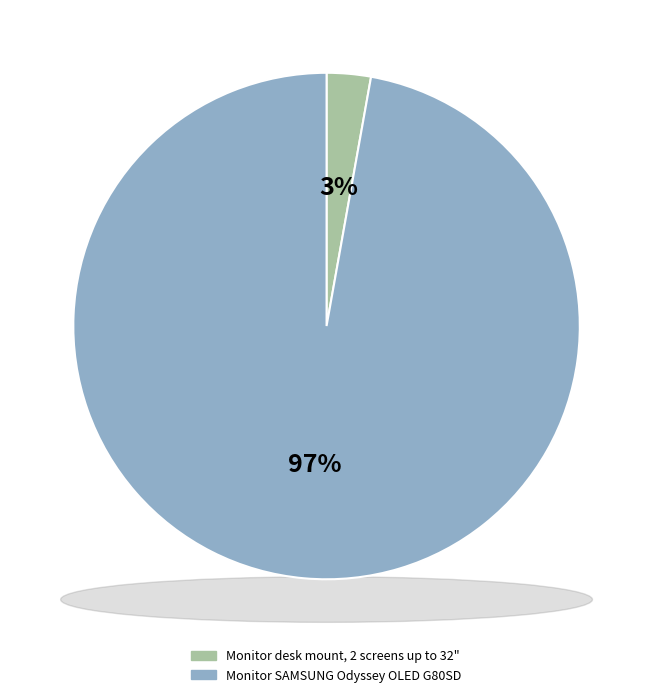

What is the majority slice?

Monitor SAMSUNG Odyssey OLED G80SD